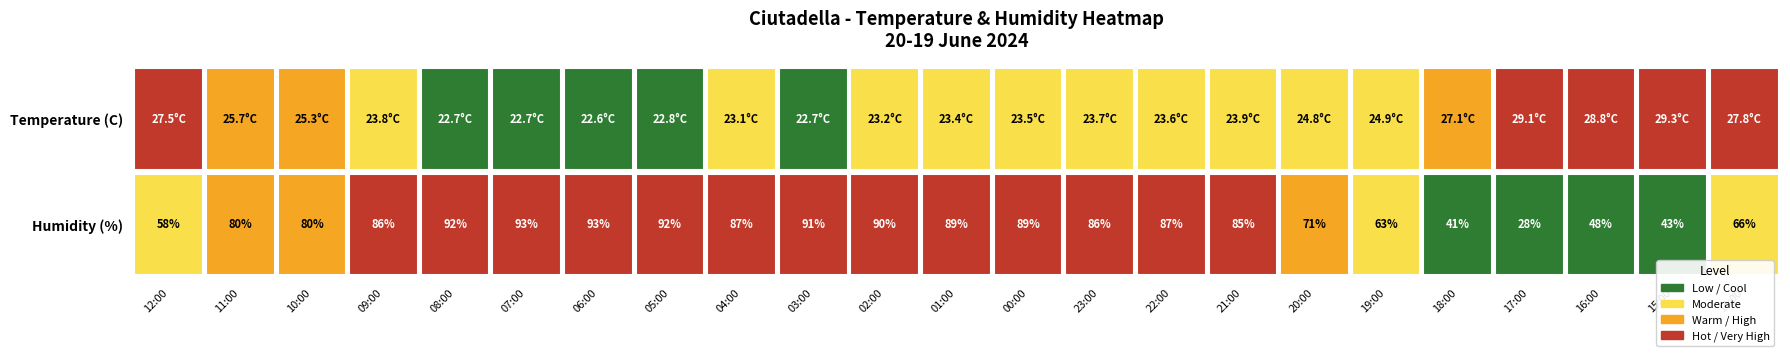

What is the difference between the maximum and minimum values in the Humidity (%) series?

65.0